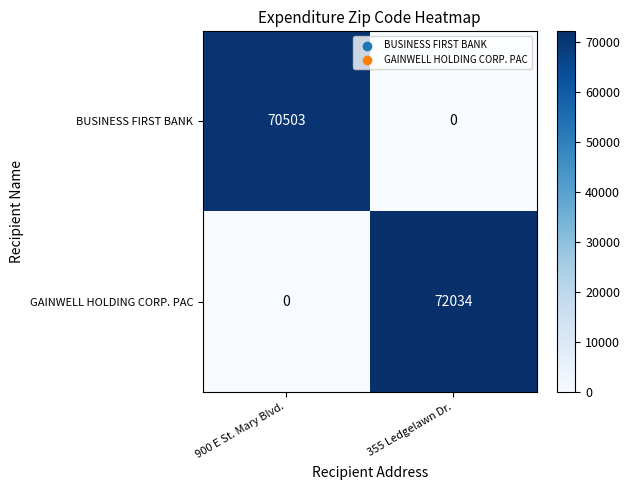

Reading right to left, list all the values displayed in this chart.

BUSINESS FIRST BANK: 0	70503
GAINWELL HOLDING CORP. PAC: 72034	0